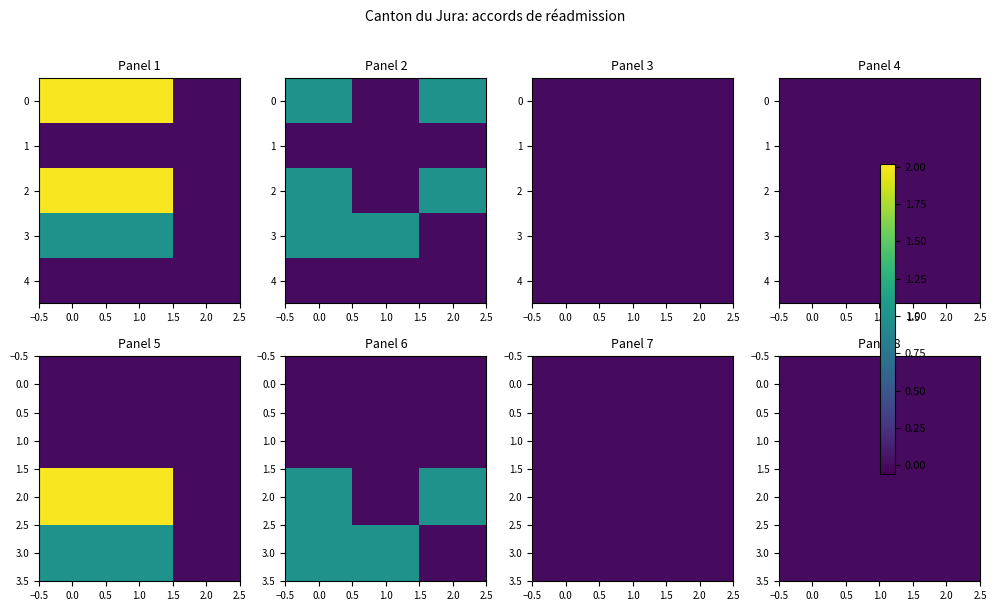

Count the row_4 values in the range 0 to 1.

2